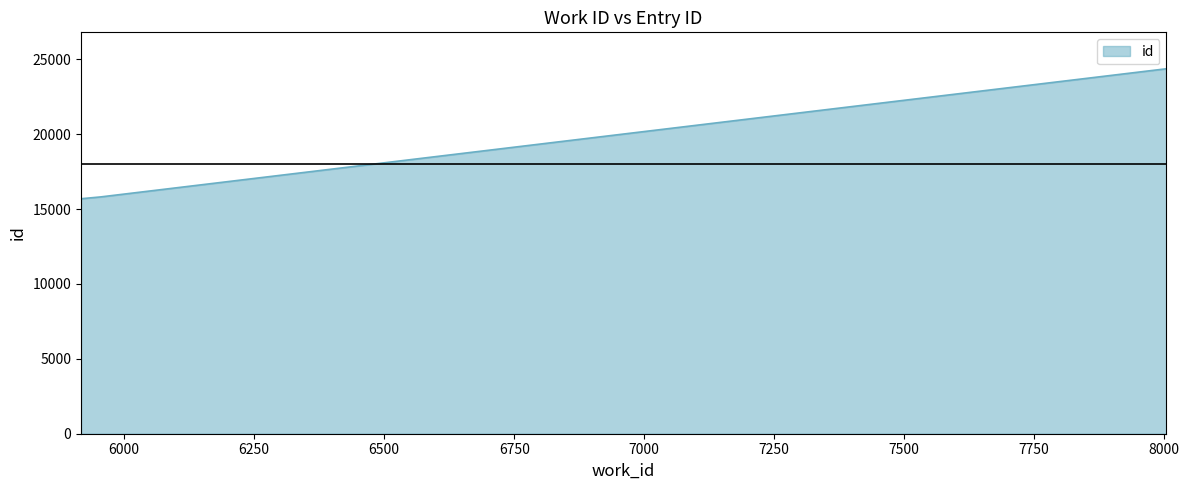

What is the maximum value shown in the chart?

24360